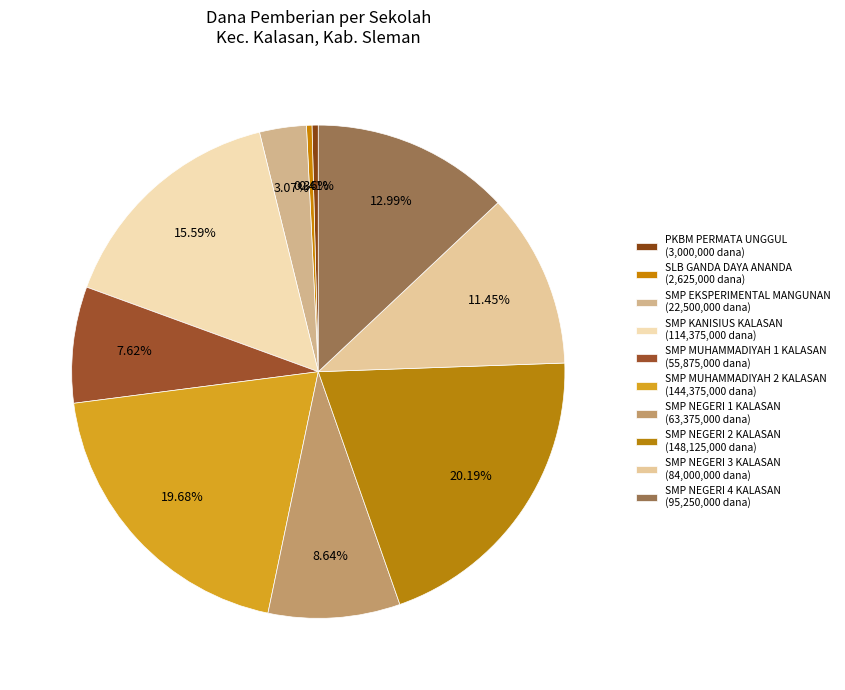

Which slice is the smallest?

SLB GANDA DAYA ANANDA